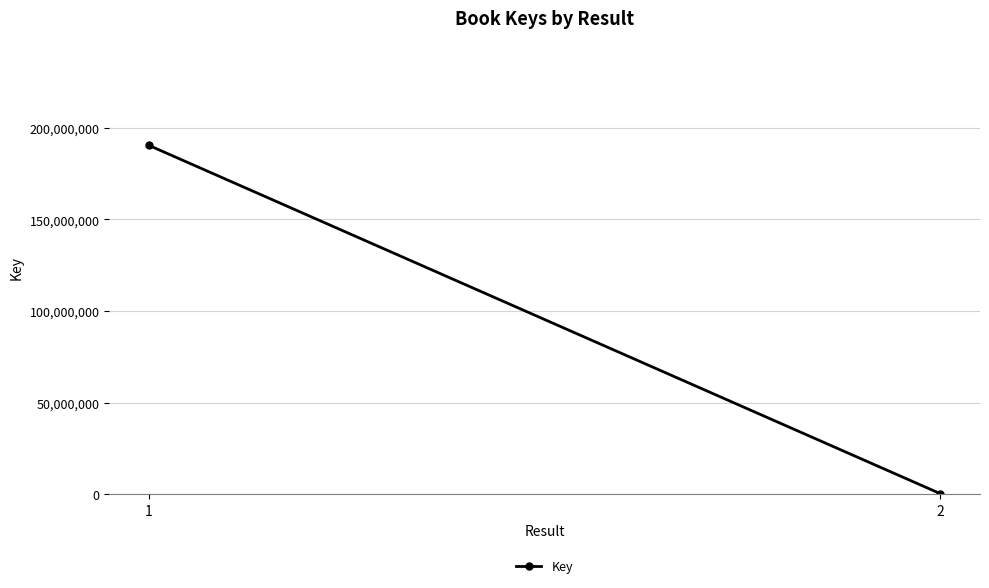

What is the value of the 1st point from the left?

190408117